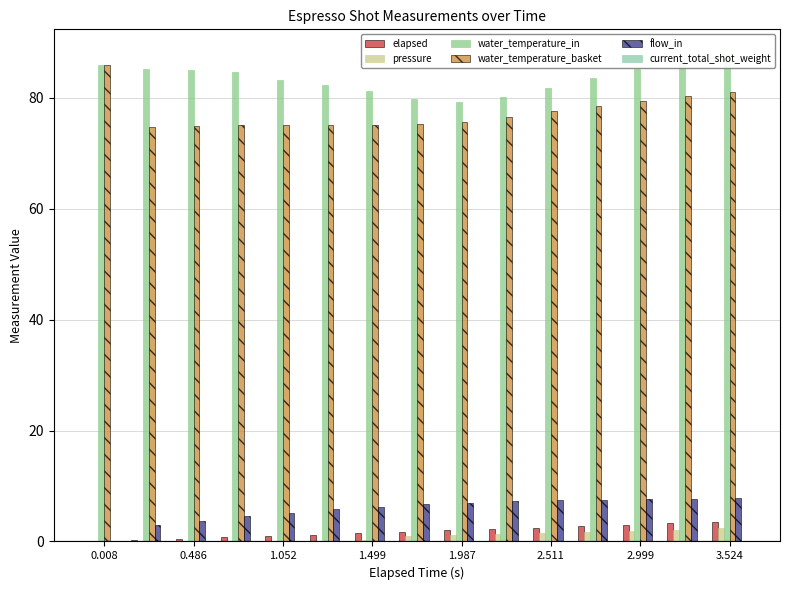

What is the sum of all flow_in values?

87.3